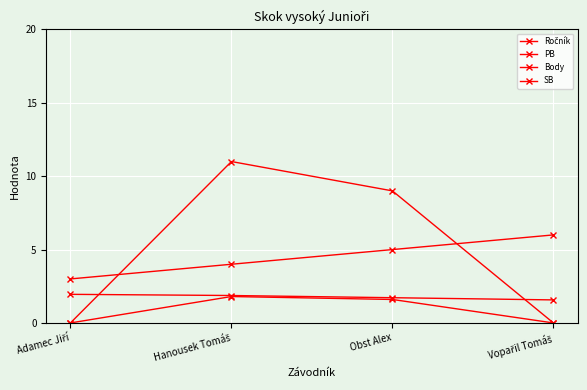

Which series has the largest range (max minus min)?

Body